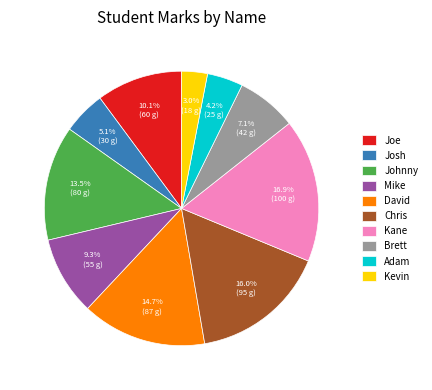

What percentage is the Brett slice, to the nearest percent?

7%